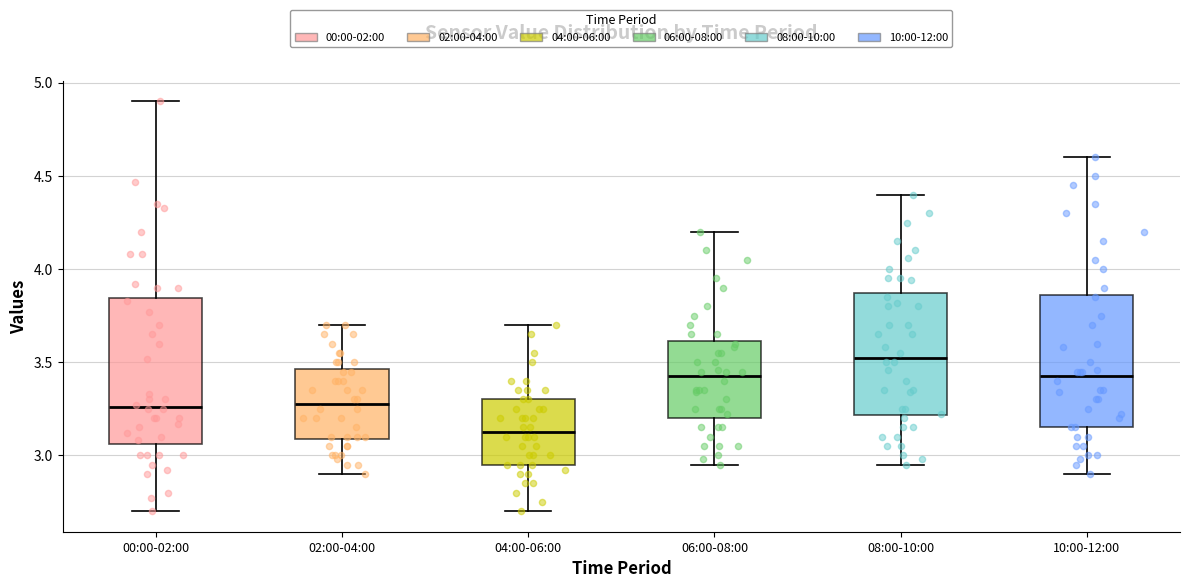

Where does the median line of the box for 06:00-08:00 sit on the y-axis? The values are not printed on the chart, so give them approximately, as read against the axis.

3.45